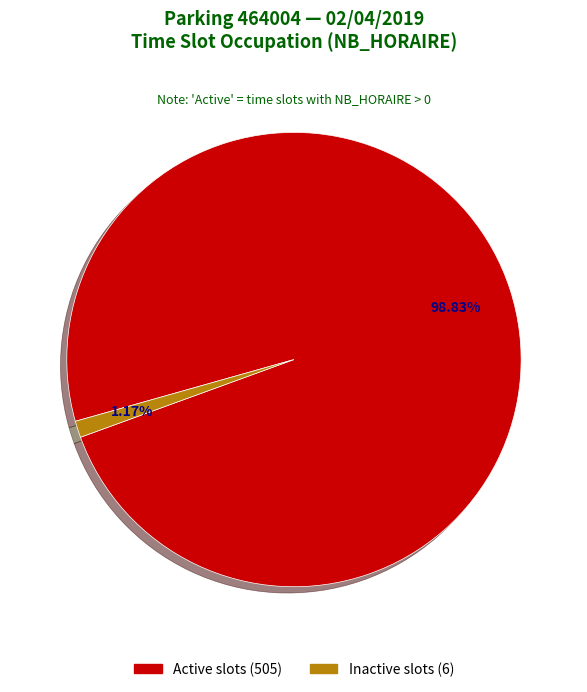

Is there a majority slice in this chart?

Yes